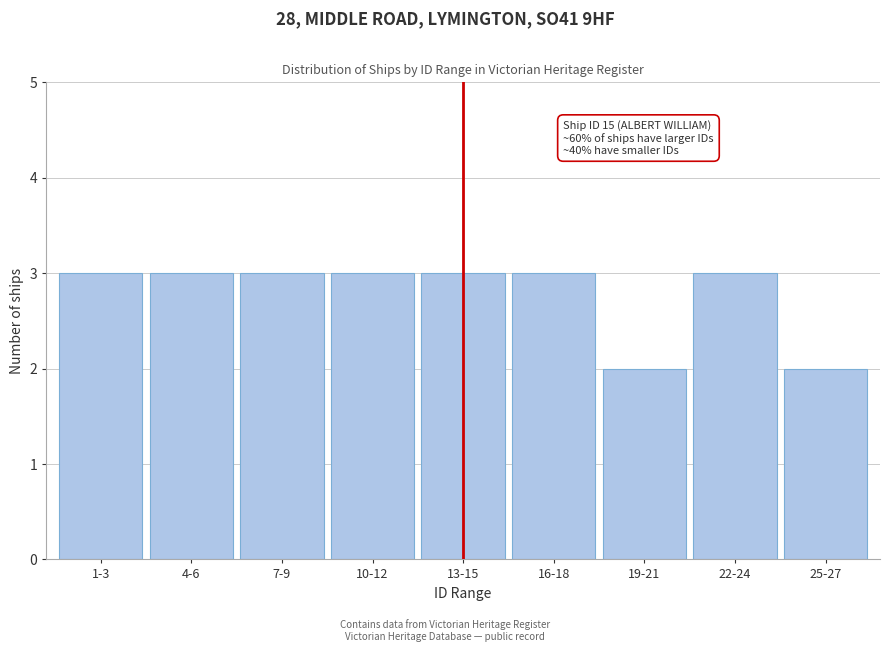

Reading right to left, extract all data points from this chart.

25-27=2	22-24=3	19-21=2	16-18=3	13-15=3	10-12=3	7-9=3	4-6=3	1-3=3